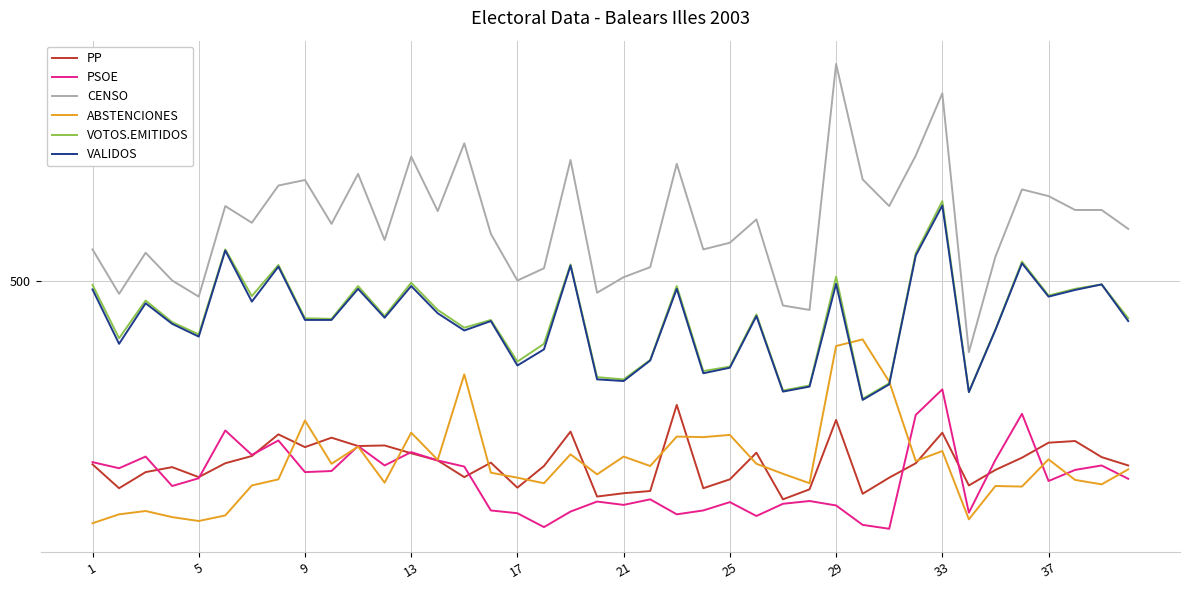

Is this an area chart (filled region under the line)?

No